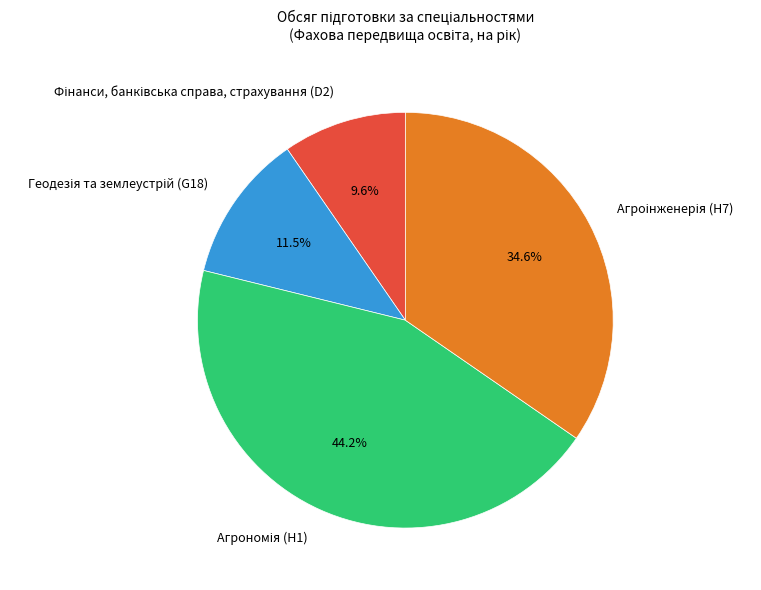

Is there any slice that represents more than half of the pie?

No